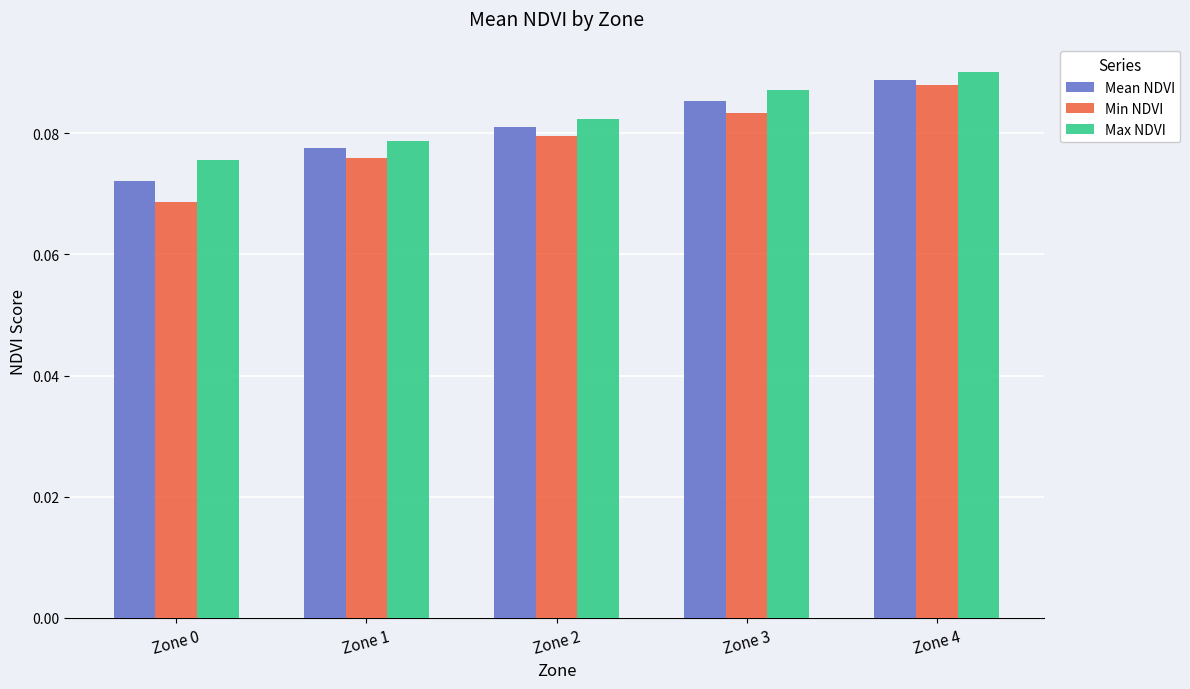

What are all the series names shown in the legend?

Mean NDVI, Min NDVI, Max NDVI